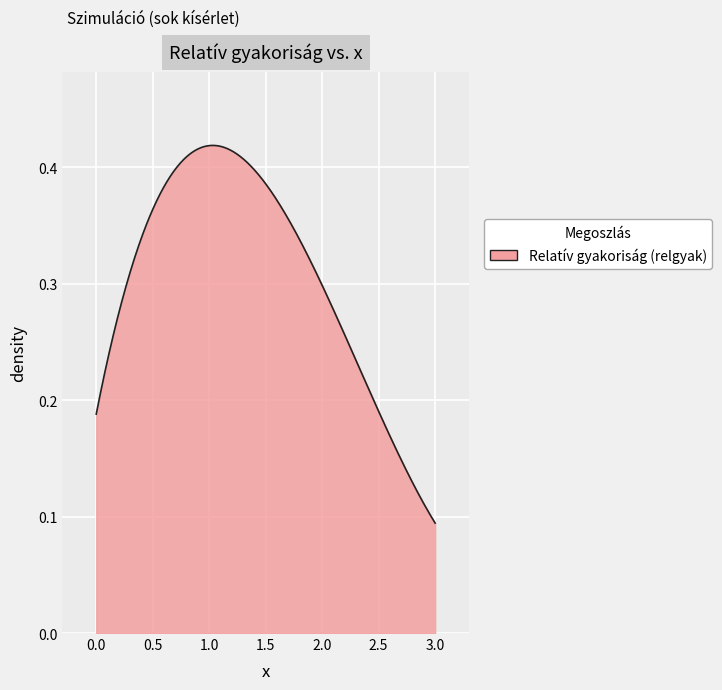

How many lines are shown in the chart?

1